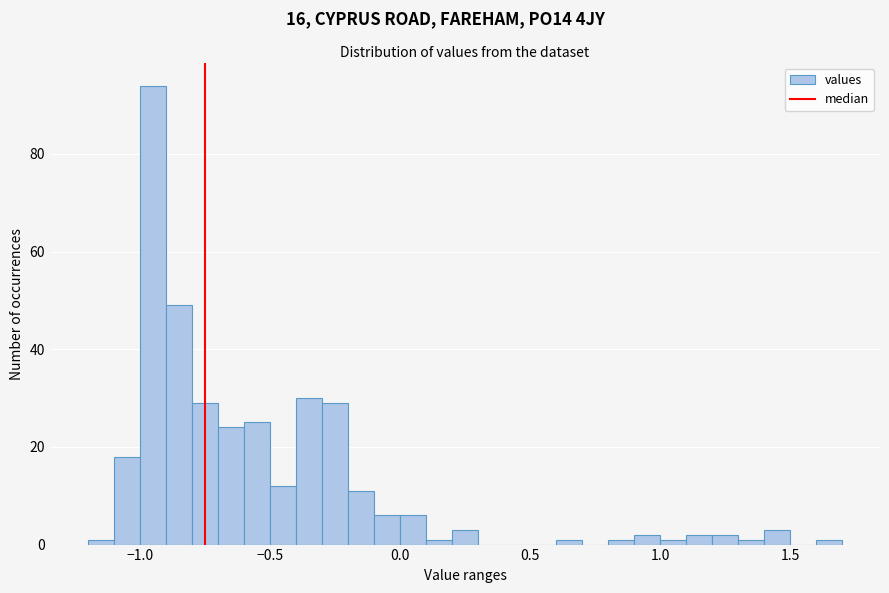

Read against the x-axis, roughly where is the centre of the tallest bar?

-0.95